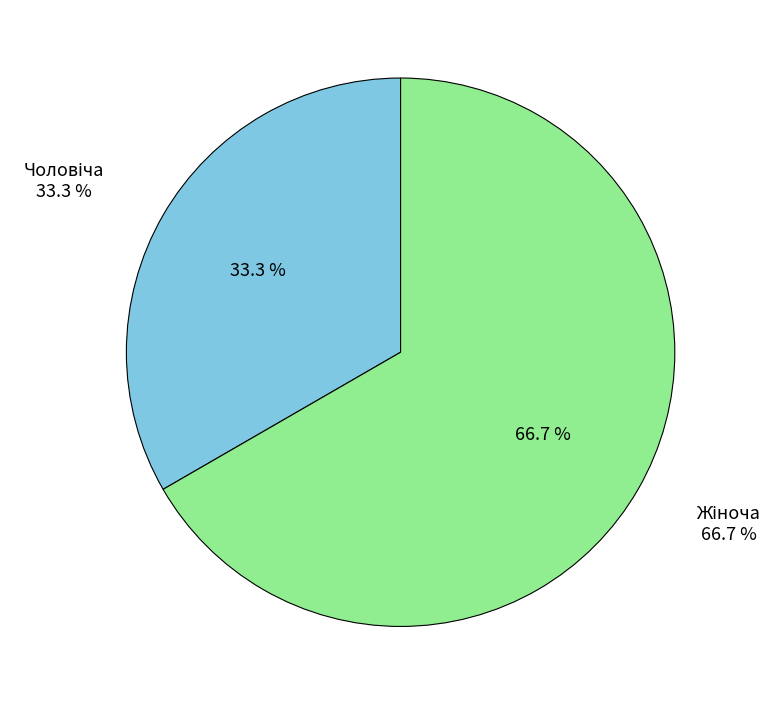

To the nearest percent, what percentage of the pie is Жіноча?

67%